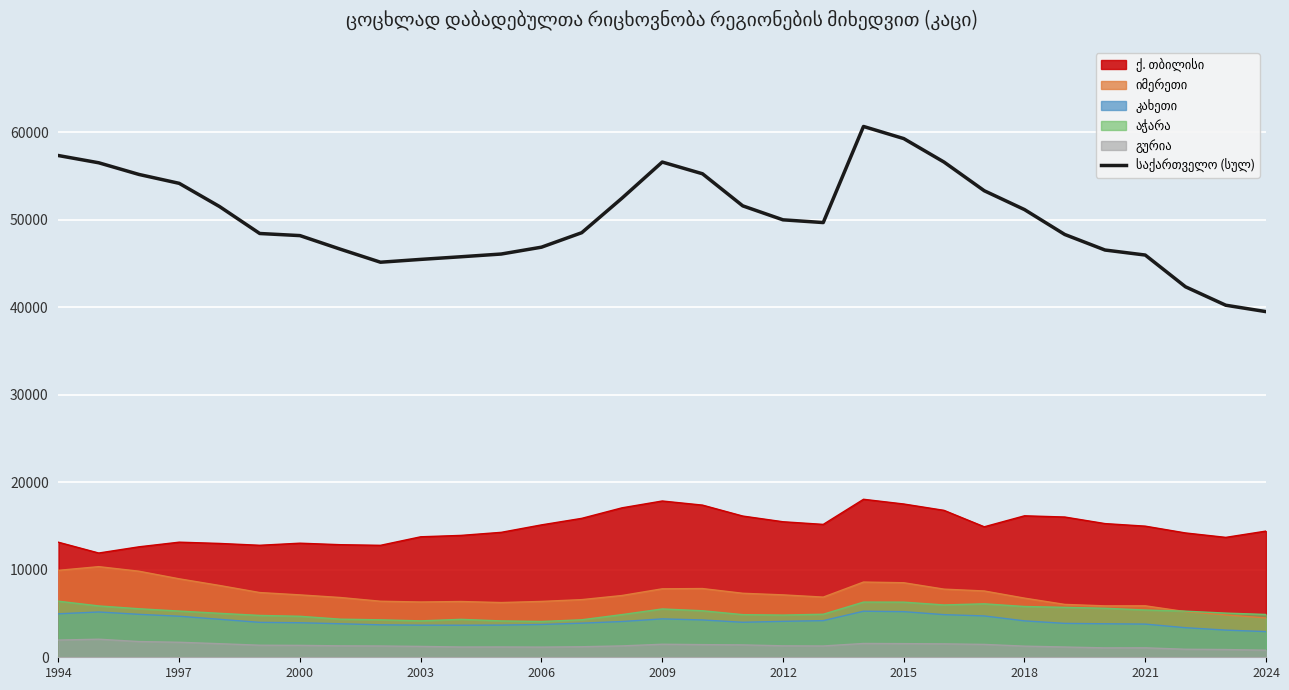

True or false: there are more than 1 points higher than both neighbors.

True